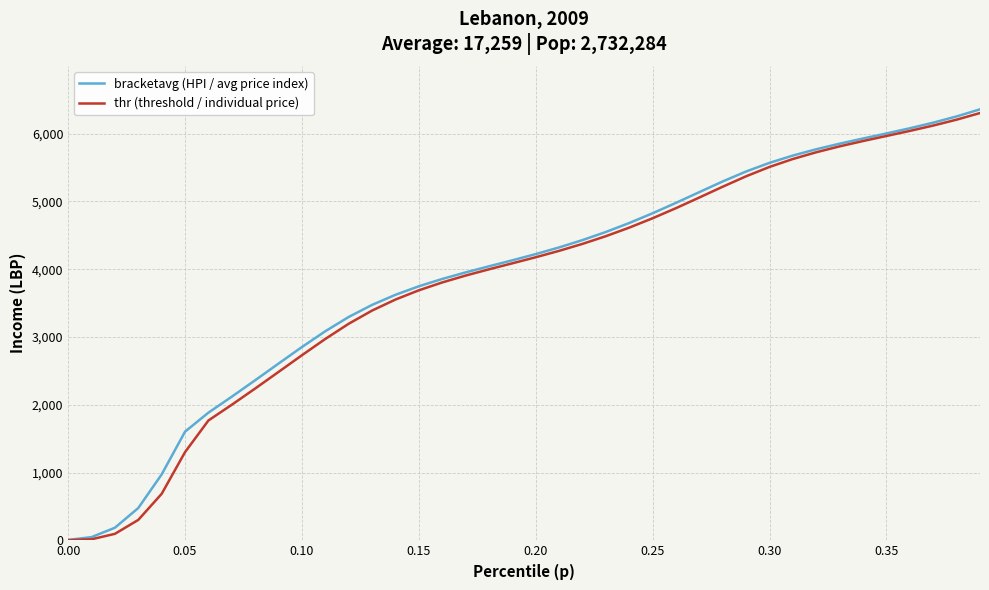

What is the maximum value shown in the chart?

6359.1